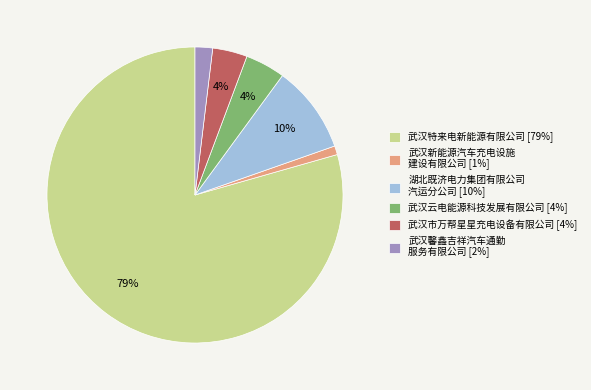

Is the sum of 武汉云电能源科技发展有限公司 [4%] and 武汉馨鑫吉祥汽车通勤 服务有限公司 [2%] greater than half?

No